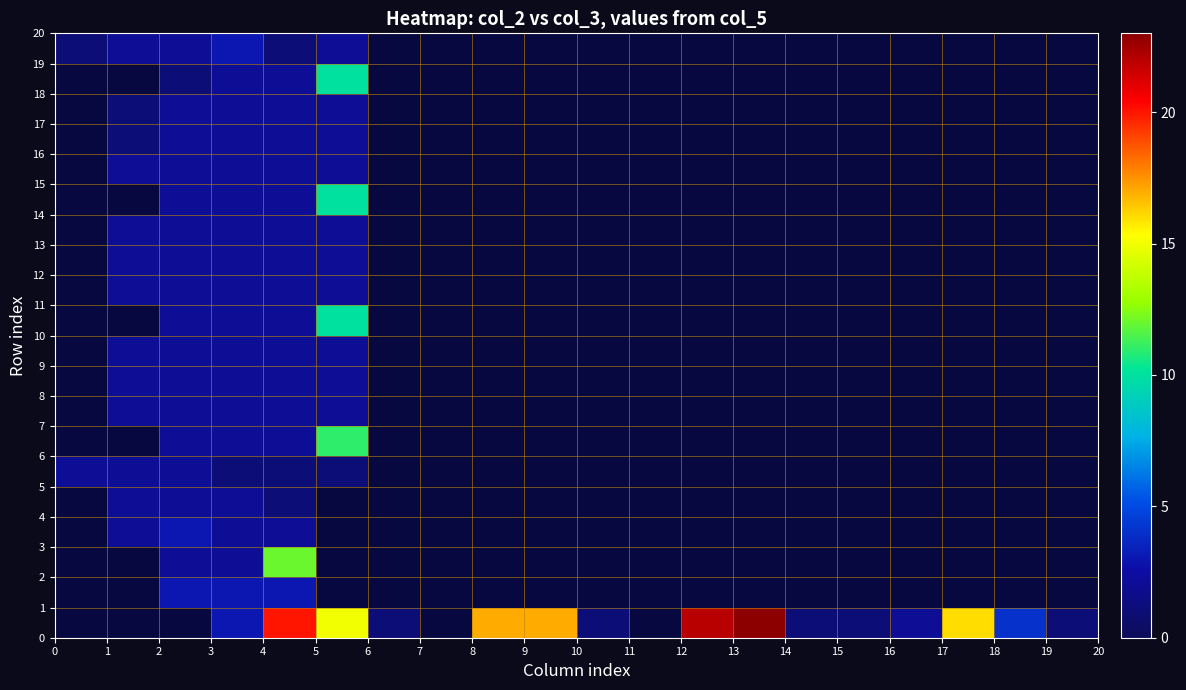

How many data points does each series have?

20